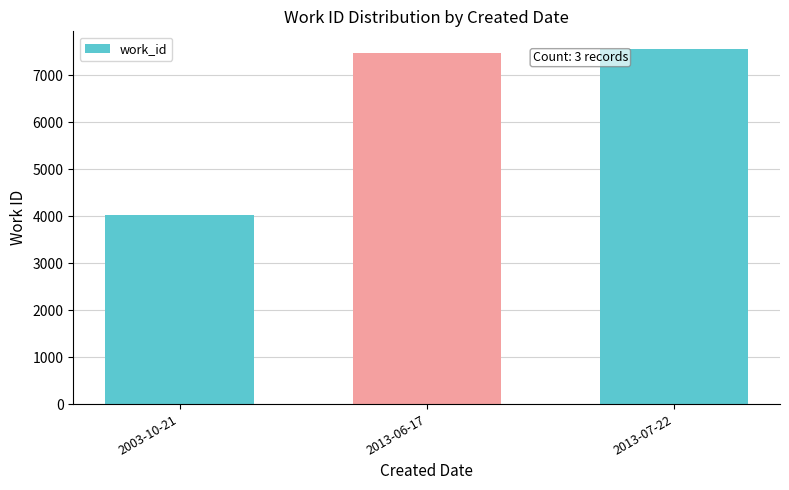

How many bars are there in total?

3